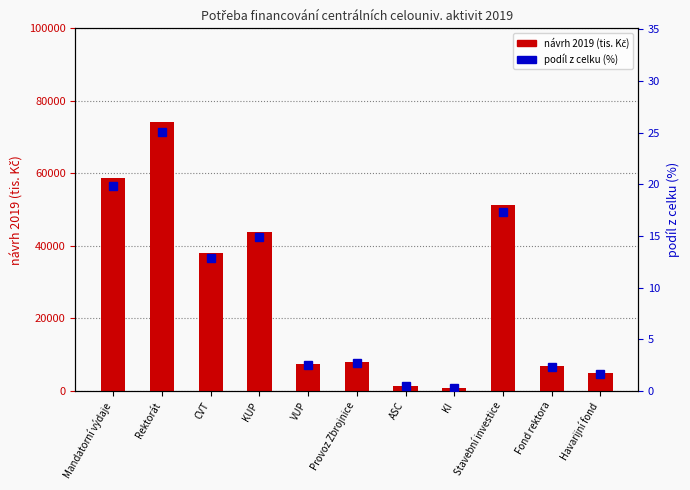

At how many categories does at least one series exceed 61946?

1